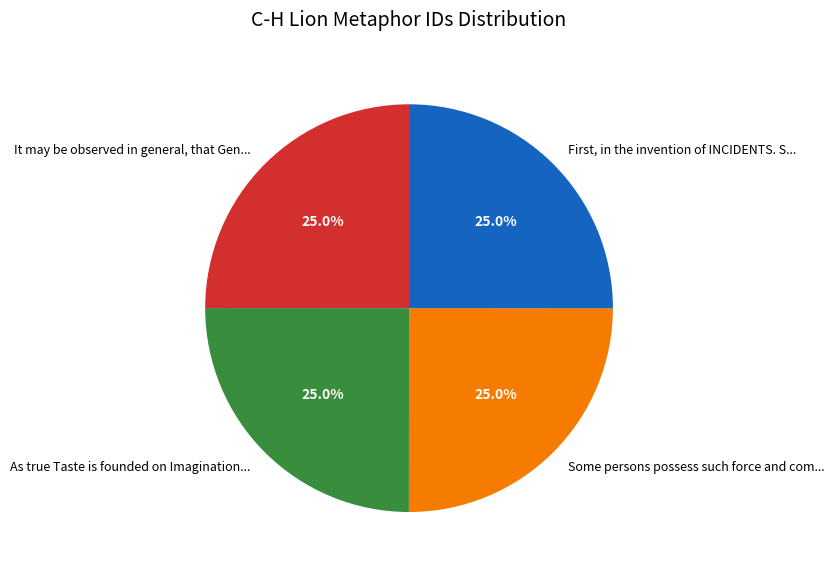

Is there a majority slice in this chart?

No